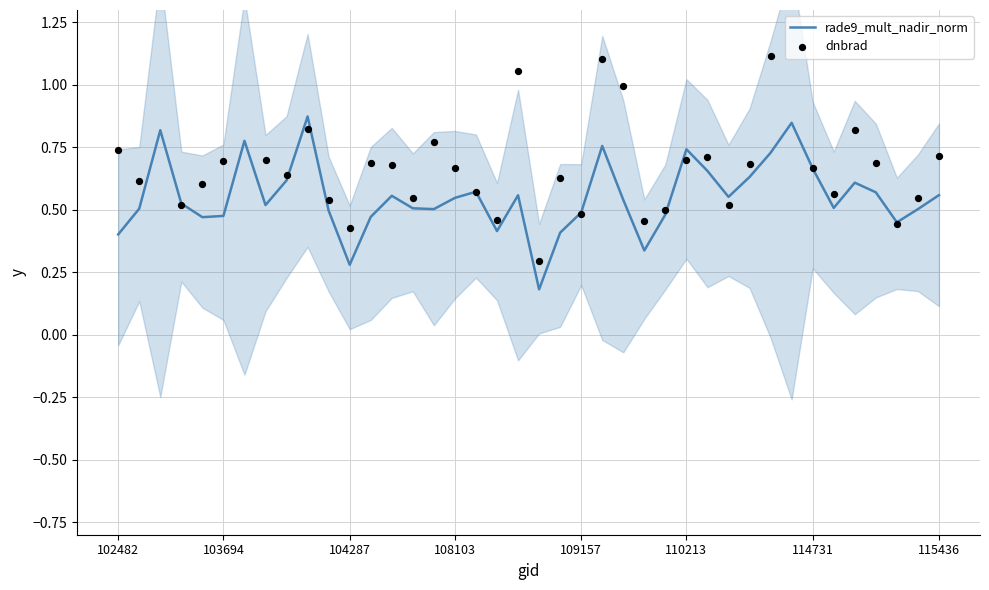

Which series contains the lowest Y value?

rade9_mult_nadir_norm